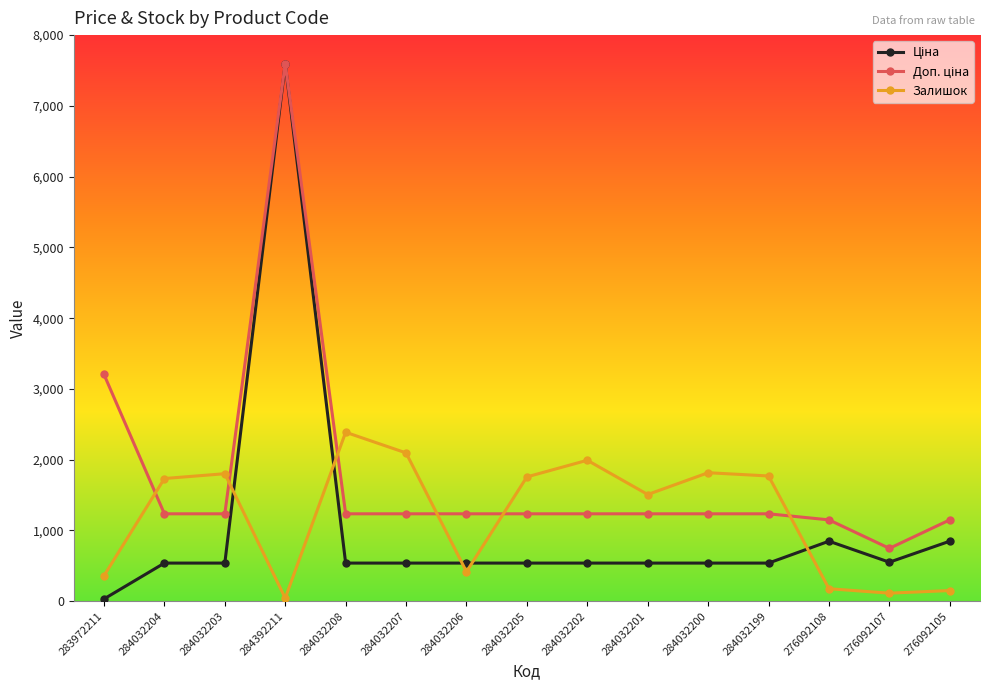

At which category does Залишок reach its first local valley?

284392211